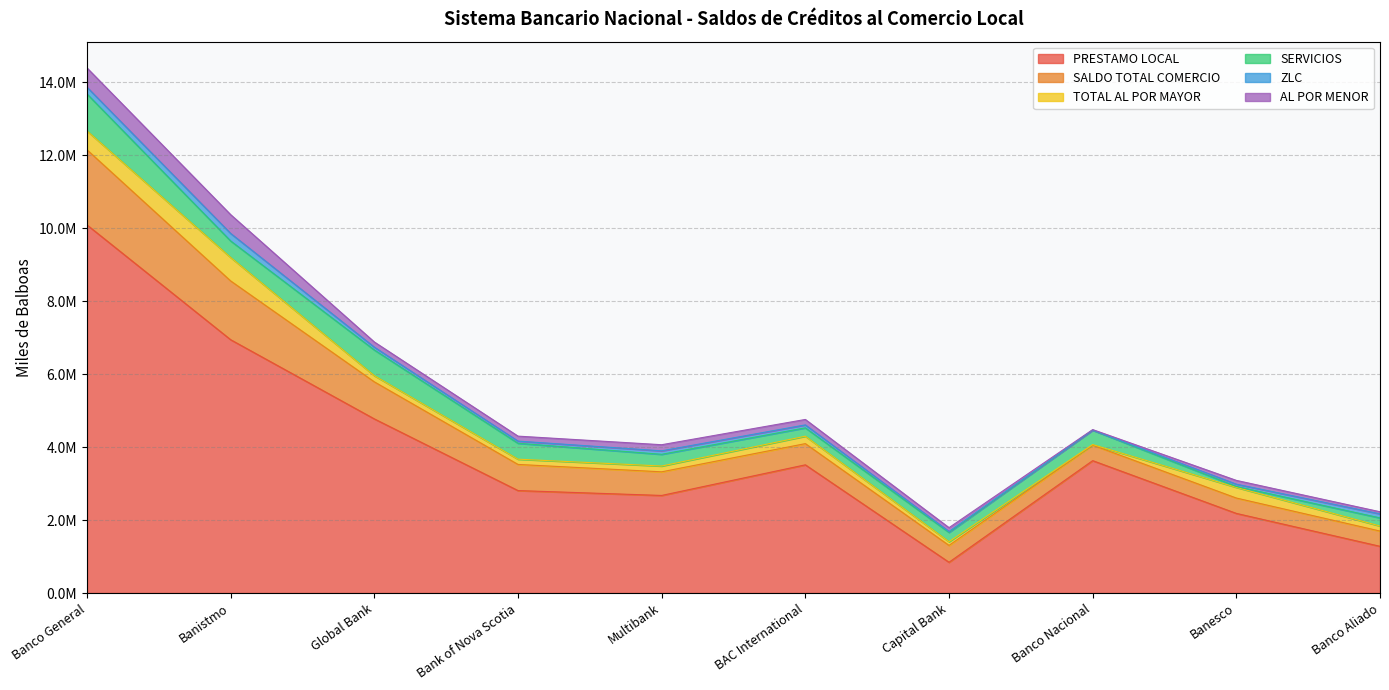

In TOTAL AL POR MAYOR, how many points are higher than both neighbors (excluding endpoints)?

3